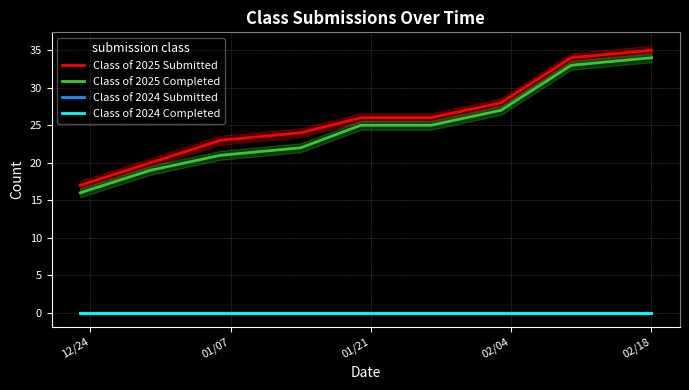

Is the value of Class of 2024 Submitted at 12/24 greater than the value of Class of 2025 Completed at 12/24?

No